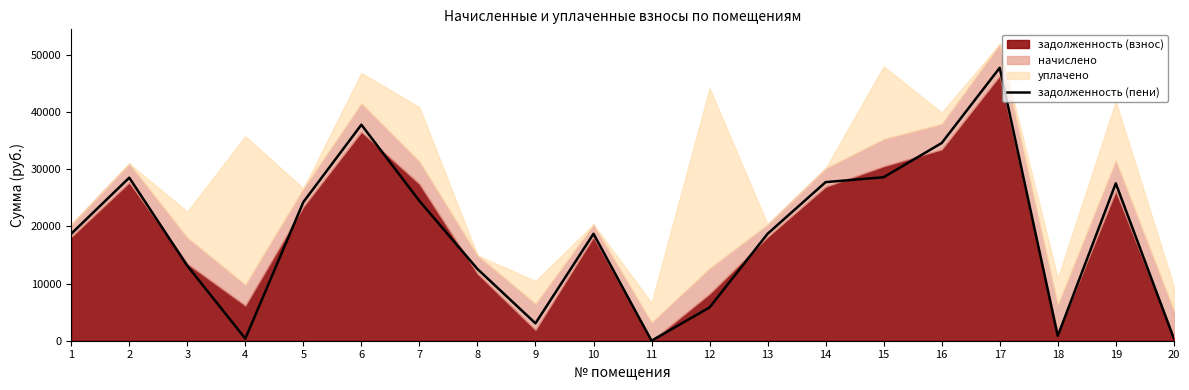

What is the change in value from 15 to 18?

-27747.3